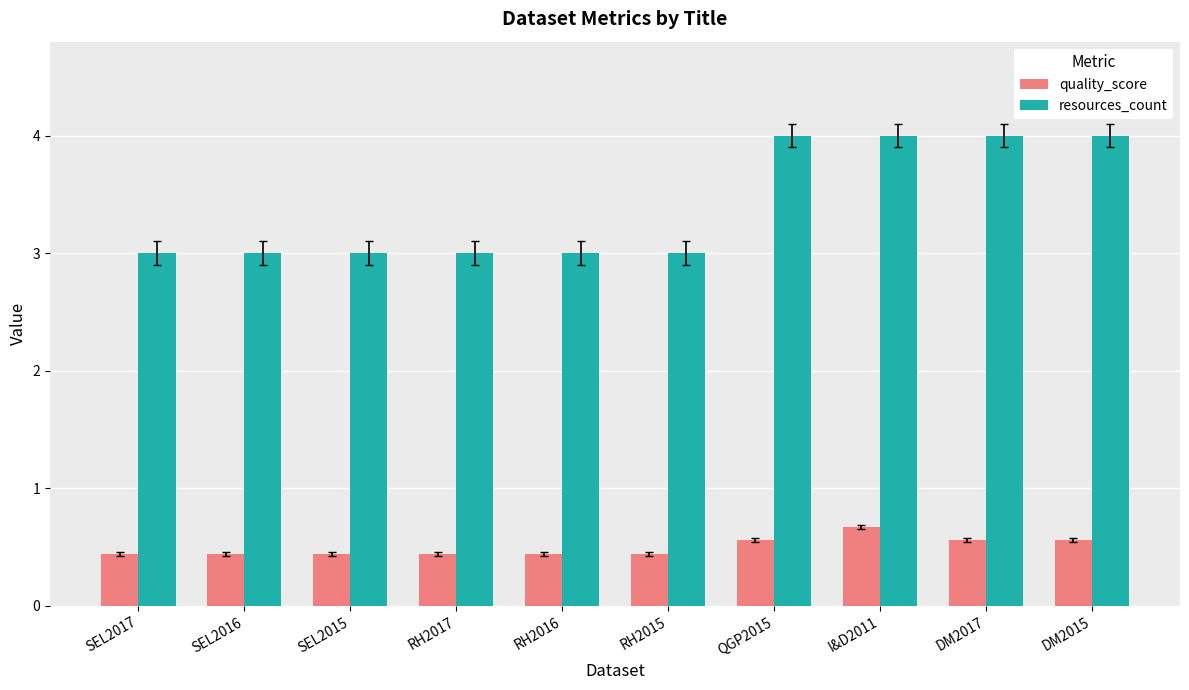

True or false: resources_count has a value of 6.4 at DM2015.

False